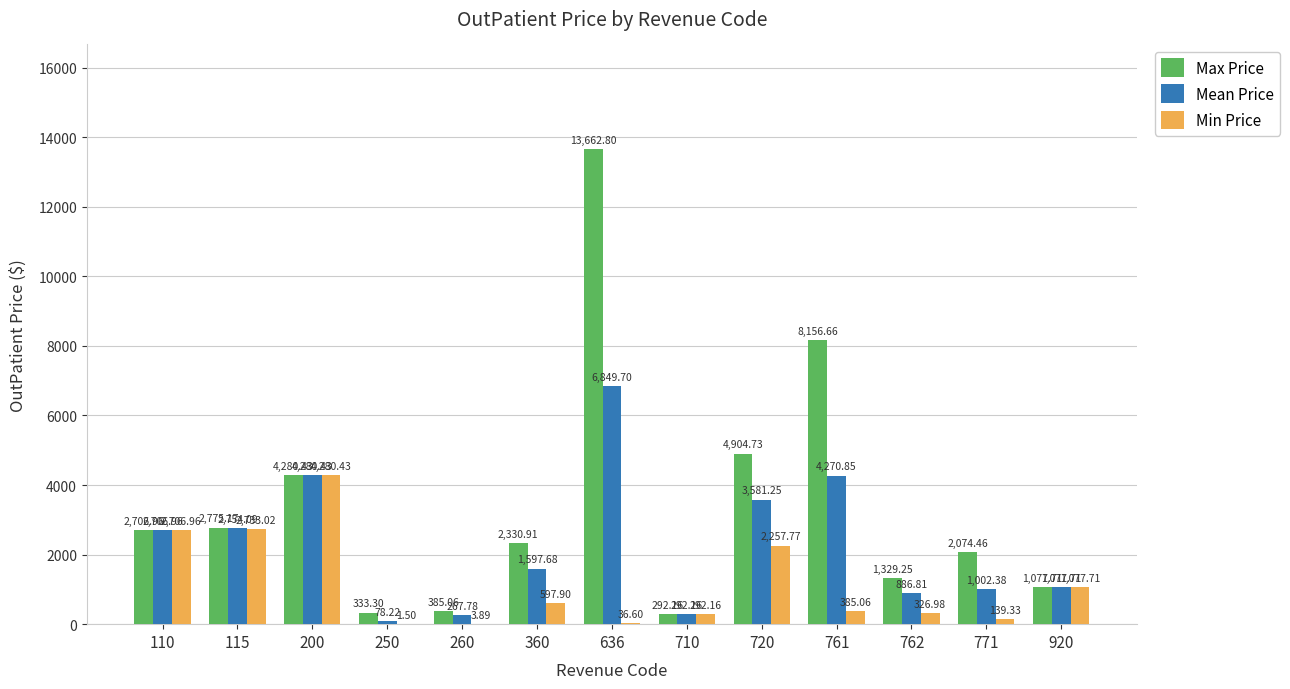

The value of Max Price at 110 is 612.5. True or false?

False